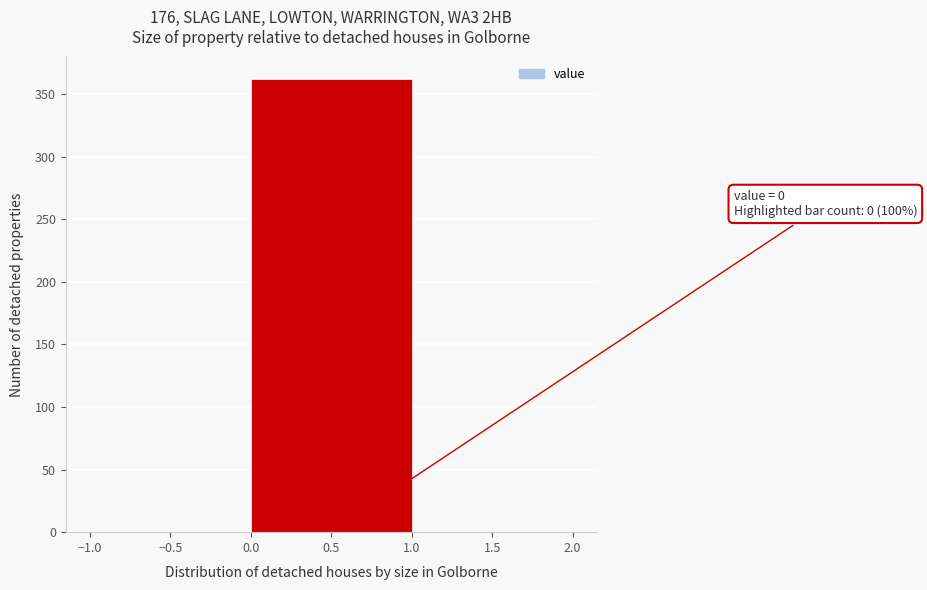

Over which range of the x-axis is the bar tallest?

0.0 to 1.0